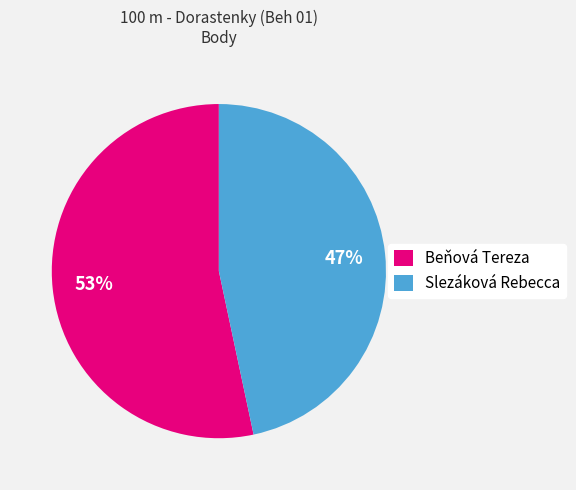

Do Slezáková Rebecca and Beňová Tereza together represent more than half of the pie?

Yes